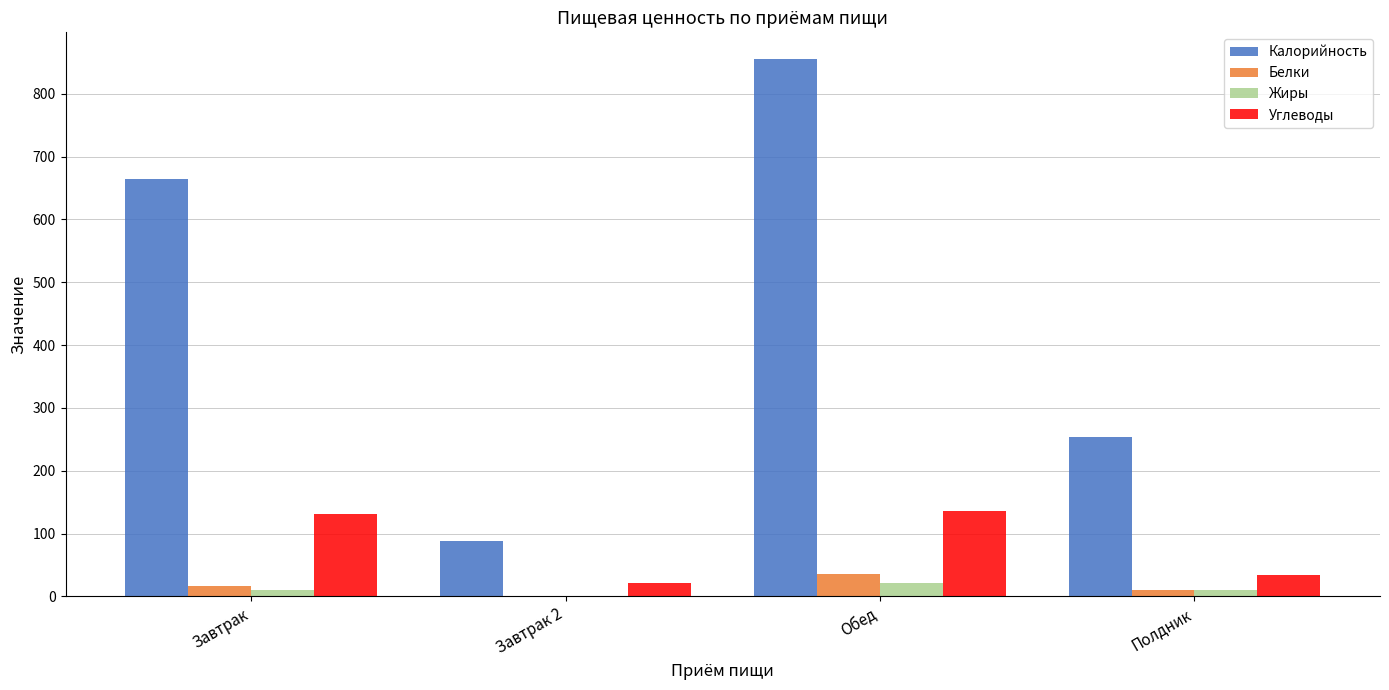

The value of Калорийность at Полдник is 409. True or false?

False